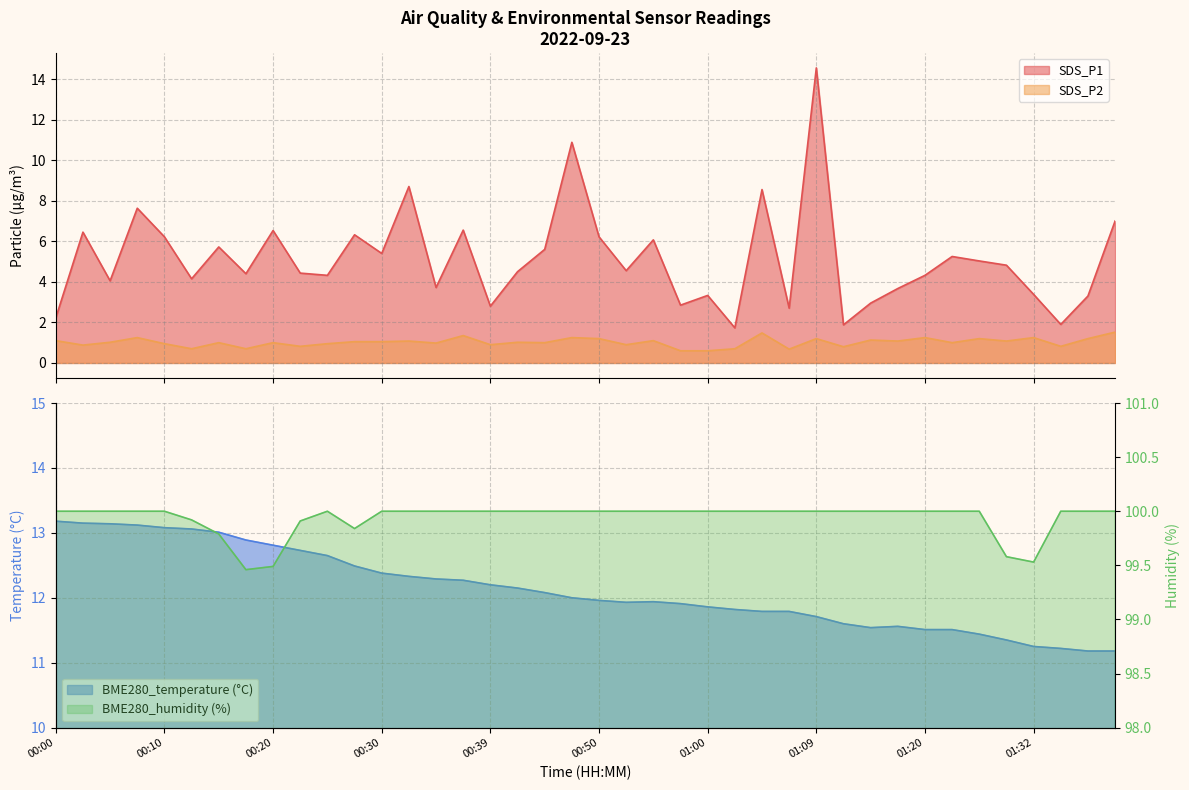

Which category has the highest value in the SDS_P2 series?

01:41